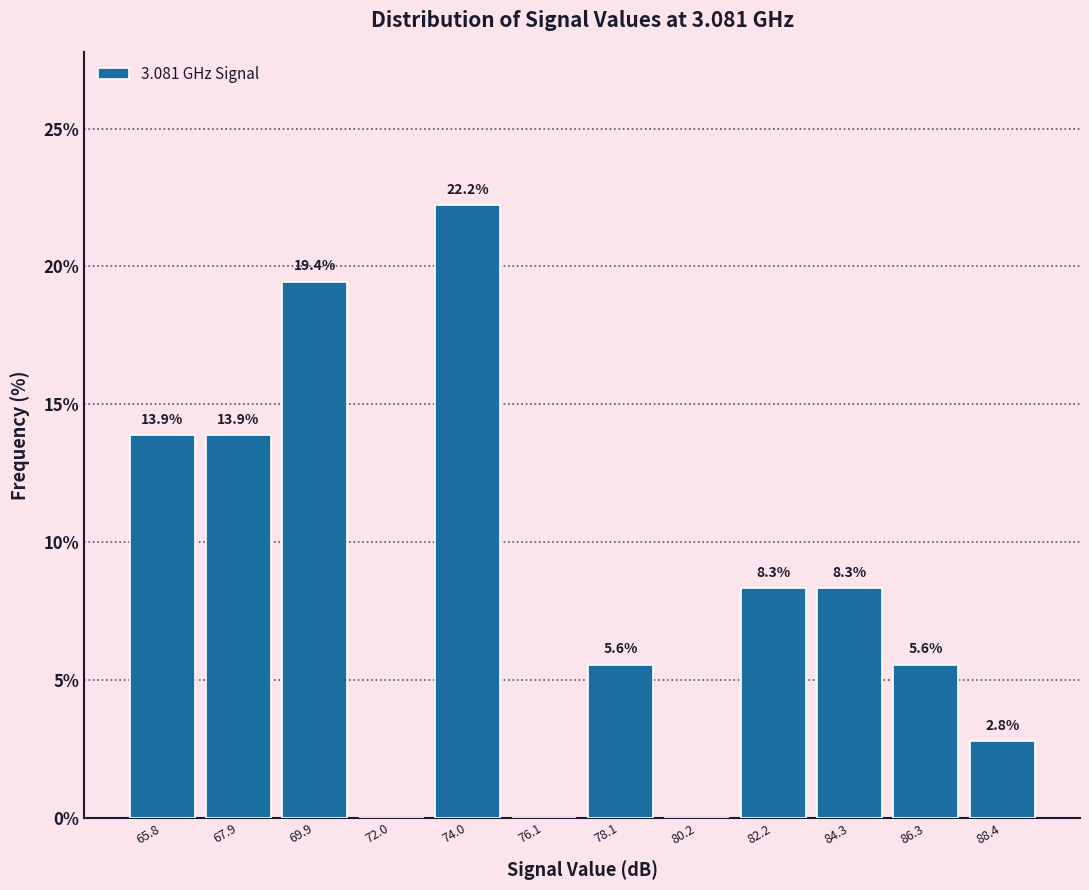

Over which range of the x-axis is the bar tallest?

73.00 to 75.05